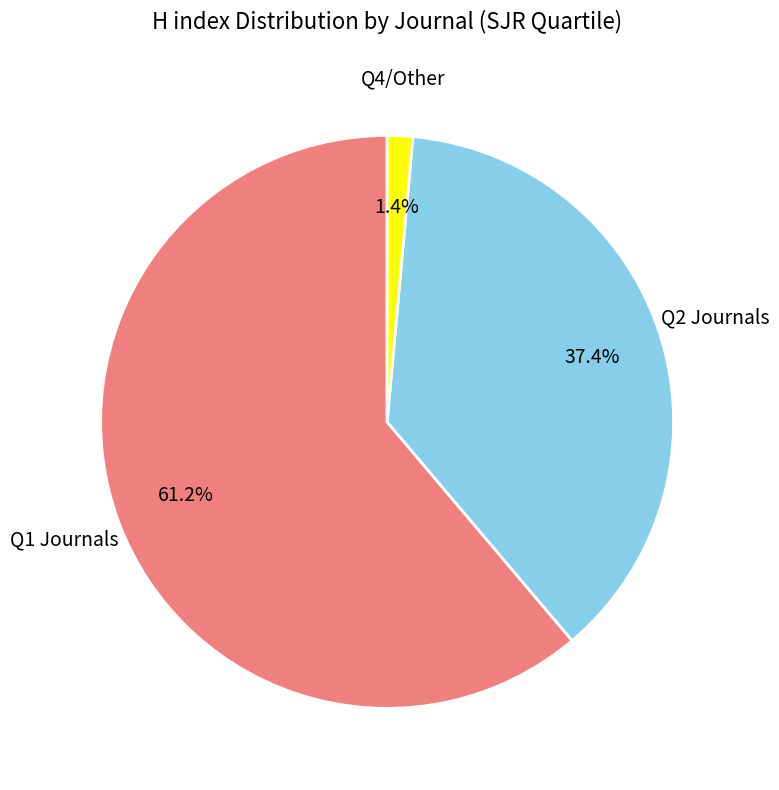

Does any single category account for the majority?

Yes